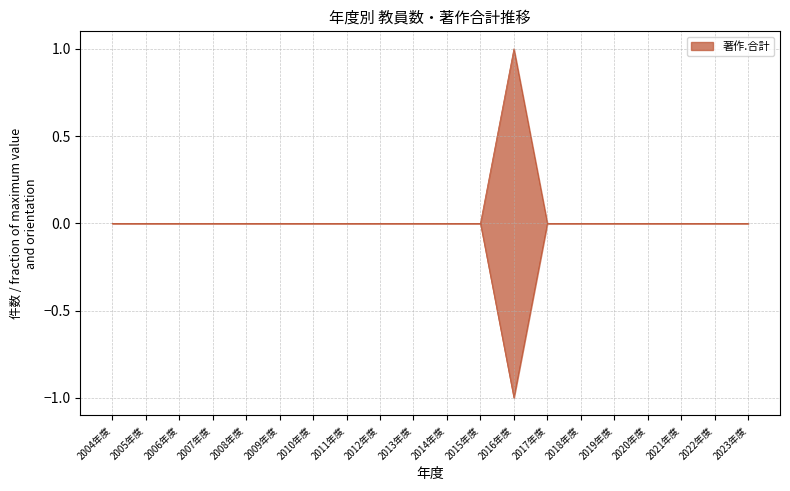

At which category does the chart reach its minimum across all series?

2016年度